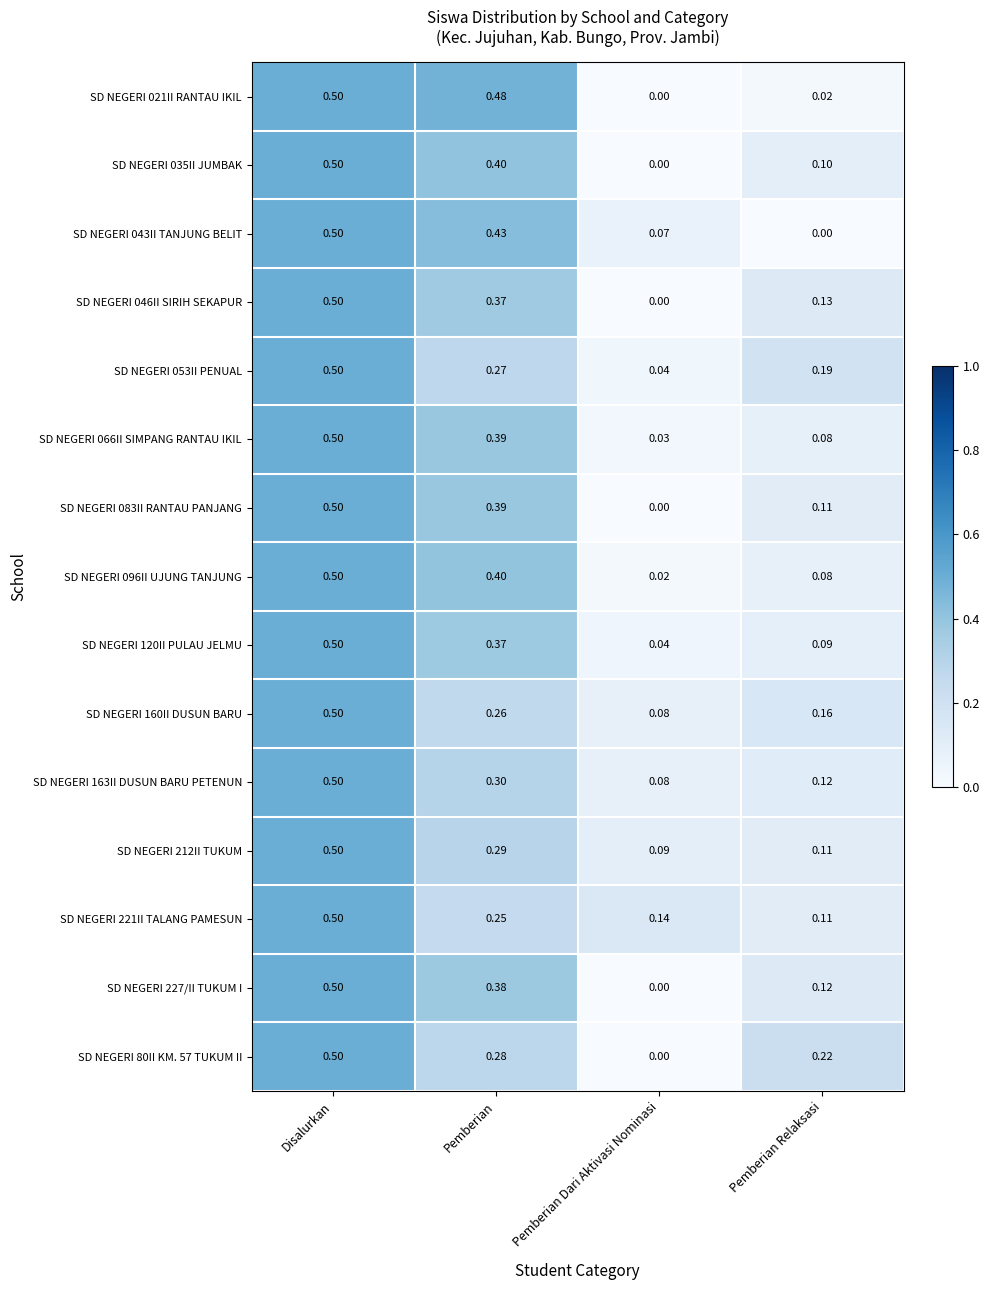

Rank the categories by SD NEGERI 046II SIRIH SEKAPUR value from highest to lowest.

Disalurkan, Pemberian, Pemberian Relaksasi, Pemberian Dari Aktivasi Nominasi